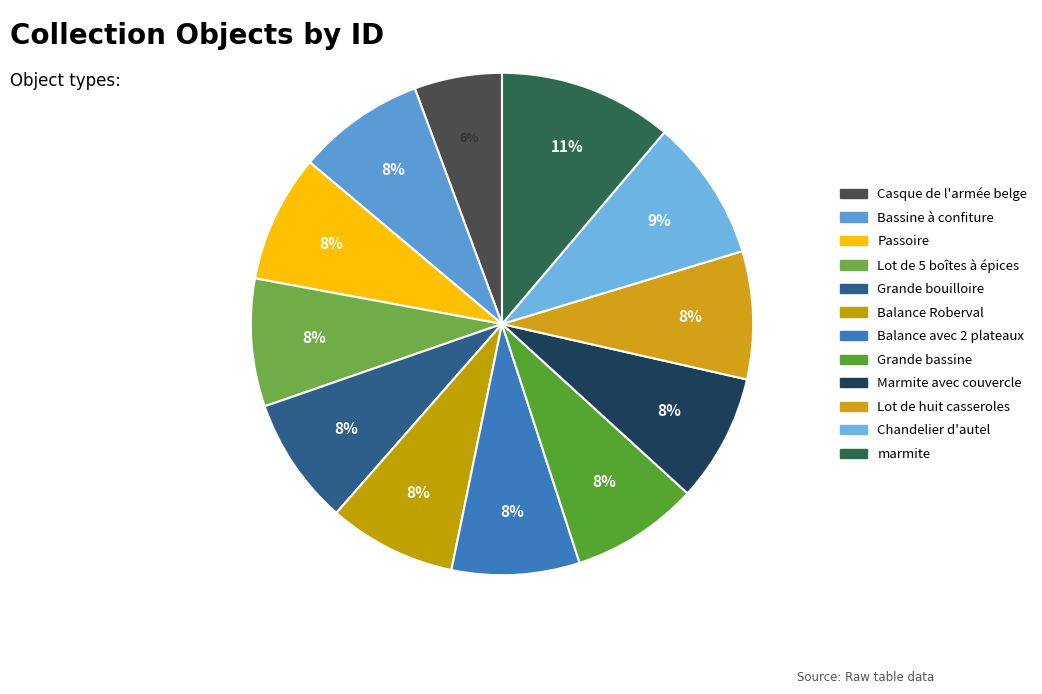

To the nearest percent, what portion does marmite represent?

11%